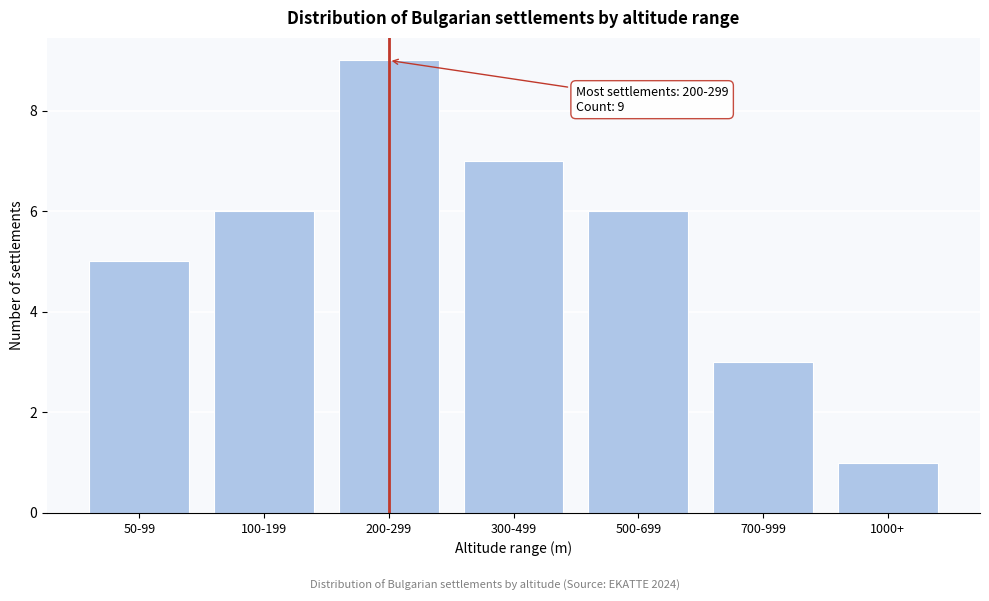

Reading left to right, what are all the values shown in this chart?

50-99=5	100-199=6	200-299=9	300-499=7	500-699=6	700-999=3	1000+=1